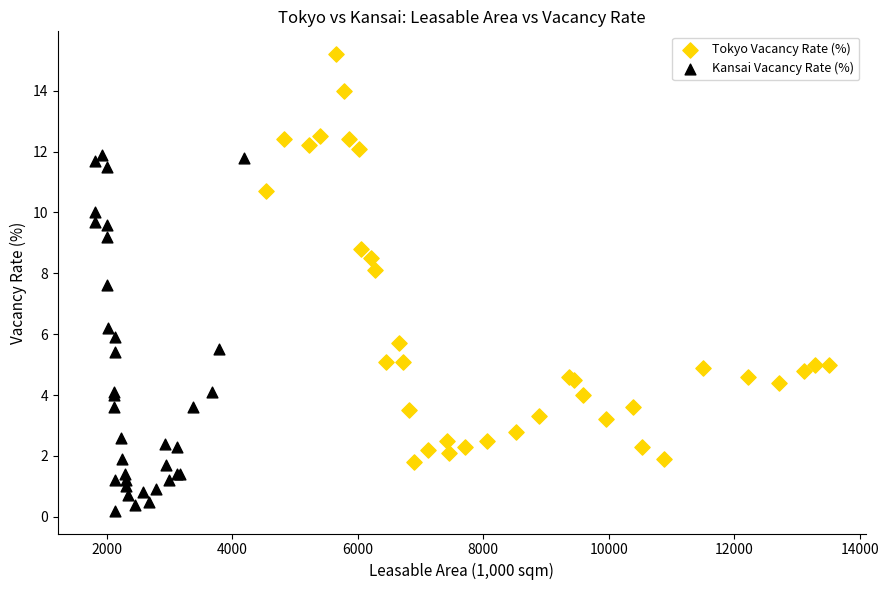

Which series reaches the maximum Y coordinate?

Tokyo Vacancy Rate (%)